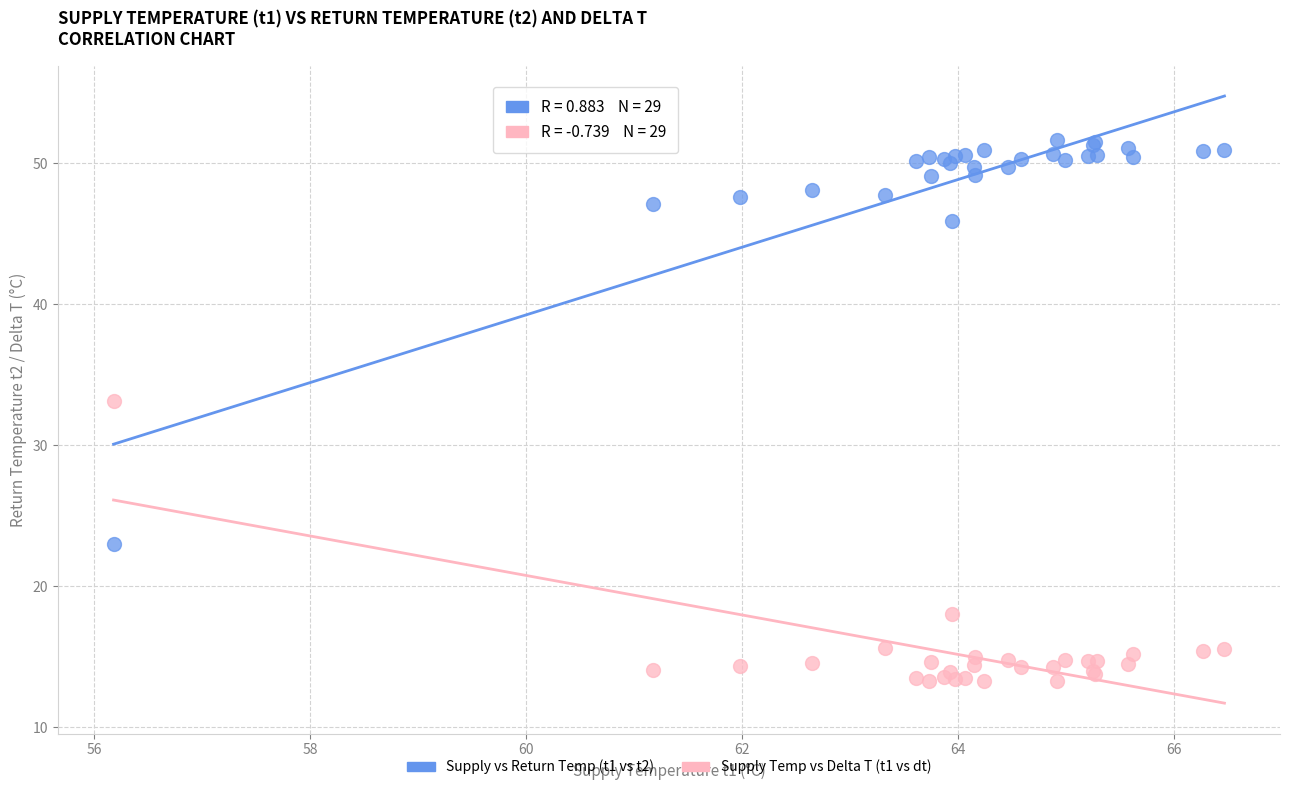

Across all series, what Y value is closest to 32?

33.2